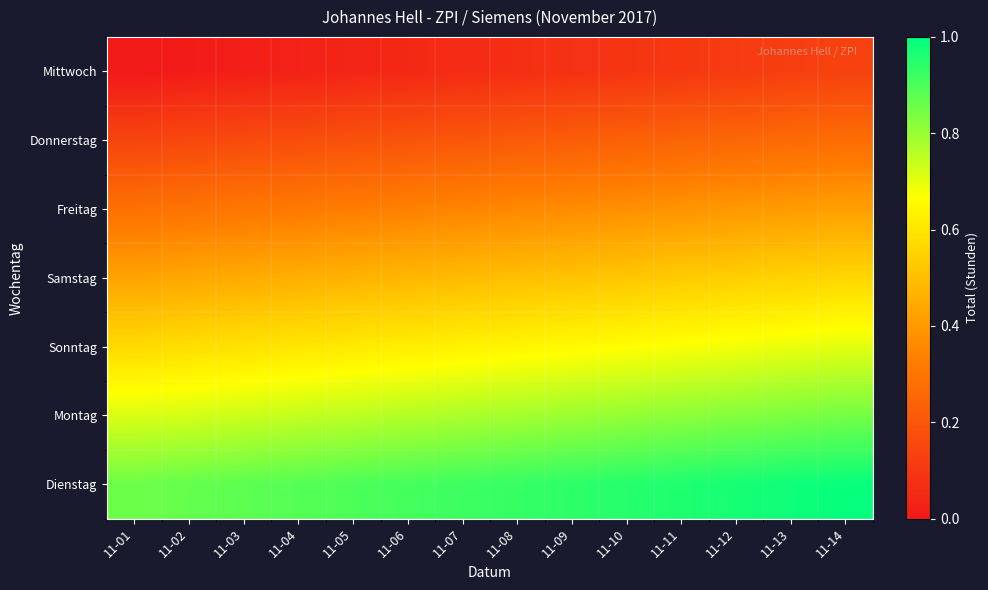

Which has a higher value, 11-07 or 11-02?

11-07